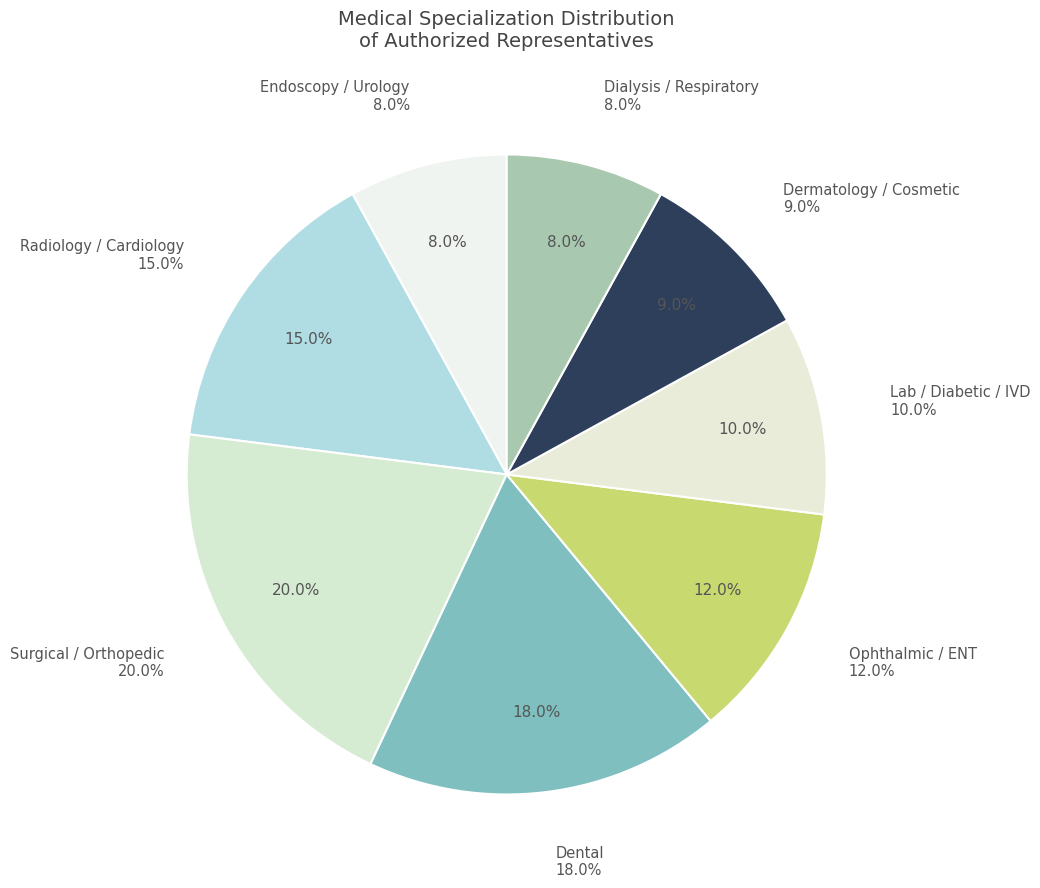

Which category has the smallest portion of the pie?

Endoscopy / Urology